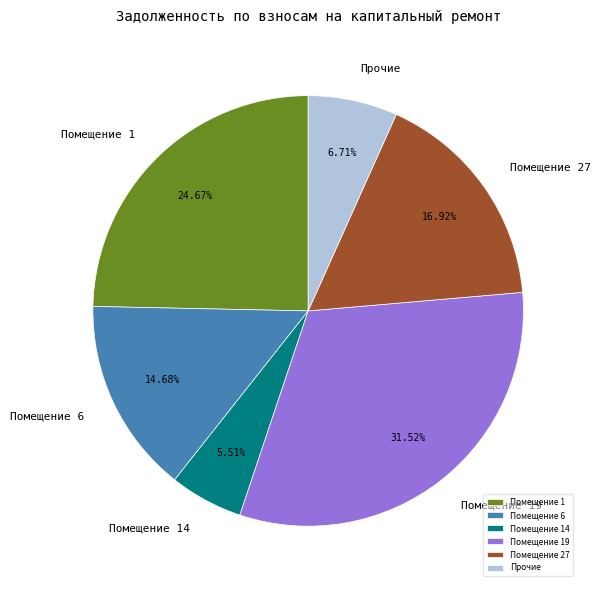

Rank the categories by value from highest to lowest.

Помещение 19, Помещение 1, Помещение 27, Помещение 6, Прочие, Помещение 14